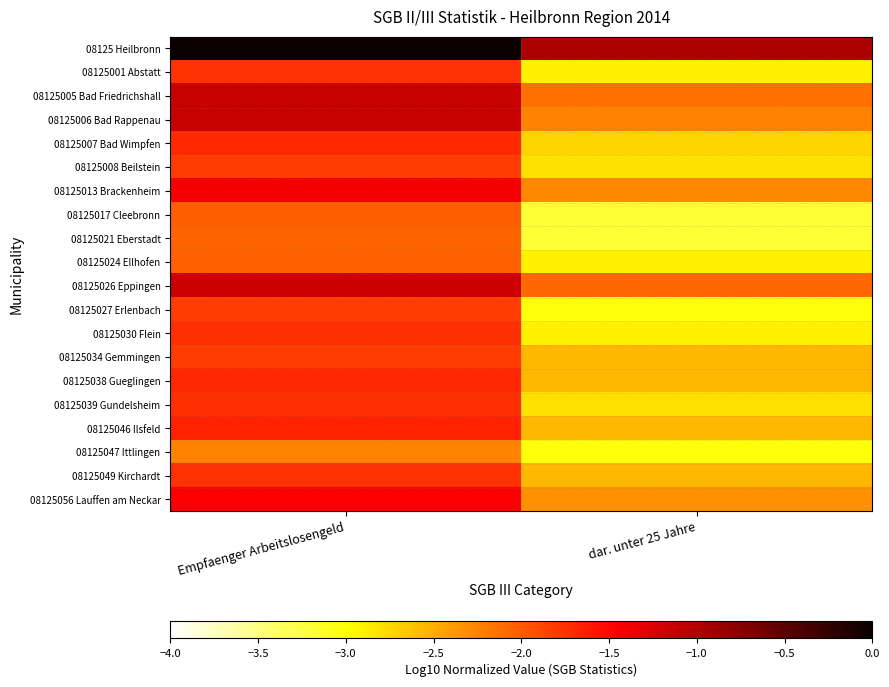

Rank the series at Empfaenger Arbeitslosengeld from highest to lowest value.

08125 Heilbronn, 08125005 Bad Friedrichshall, 08125006 Bad Rappenau, 08125026 Eppingen, 08125013 Brackenheim, 08125056 Lauffen am Neckar, 08125046 Ilsfeld, 08125038 Gueglingen, 08125007 Bad Wimpfen, 08125039 Gundelsheim, 08125030 Flein, 08125049 Kirchardt, 08125001 Abstatt, 08125008 Beilstein, 08125027 Erlenbach, 08125034 Gemmingen, 08125017 Cleebronn, 08125024 Ellhofen, 08125021 Eberstadt, 08125047 Ittlingen